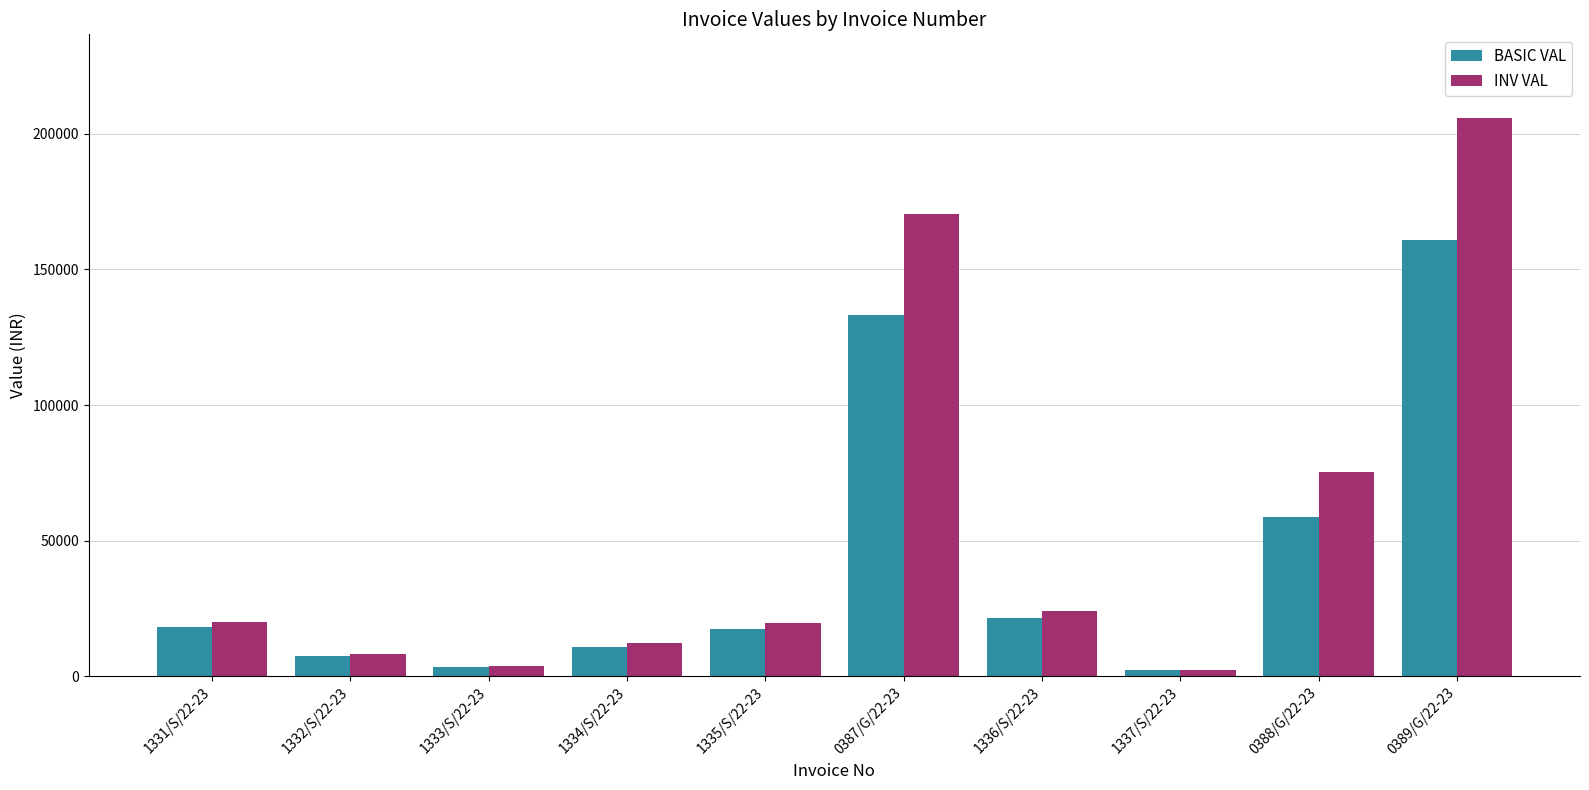

At which category is the sum across all series the highest?

0389/G/22-23